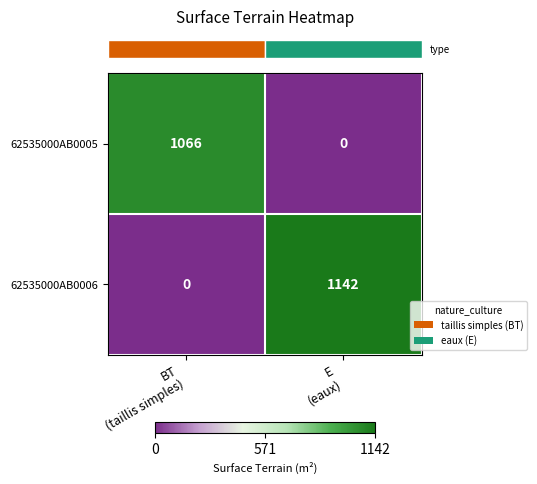

Which series has the widest spread of values?

62535000AB0006